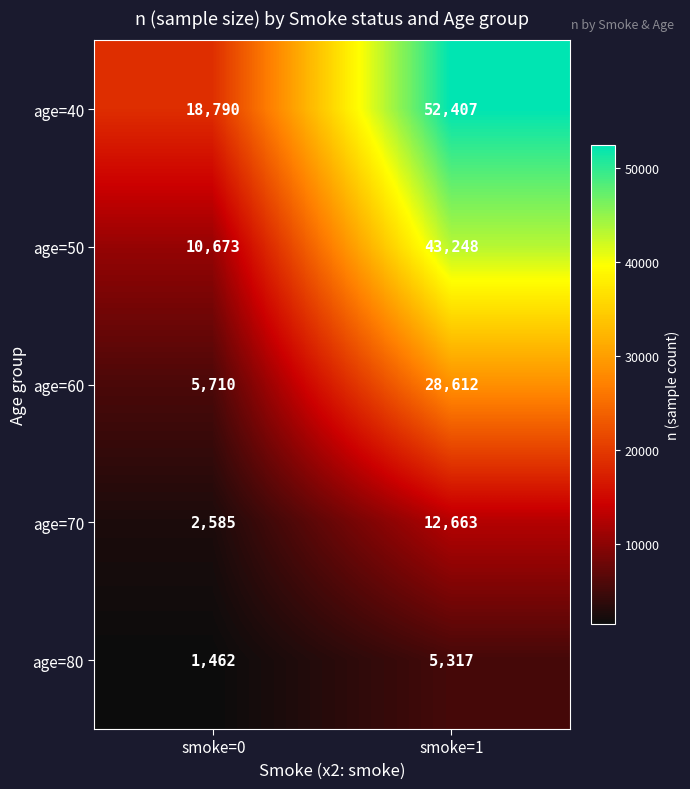

What is the sum of all age=40 values?

71197